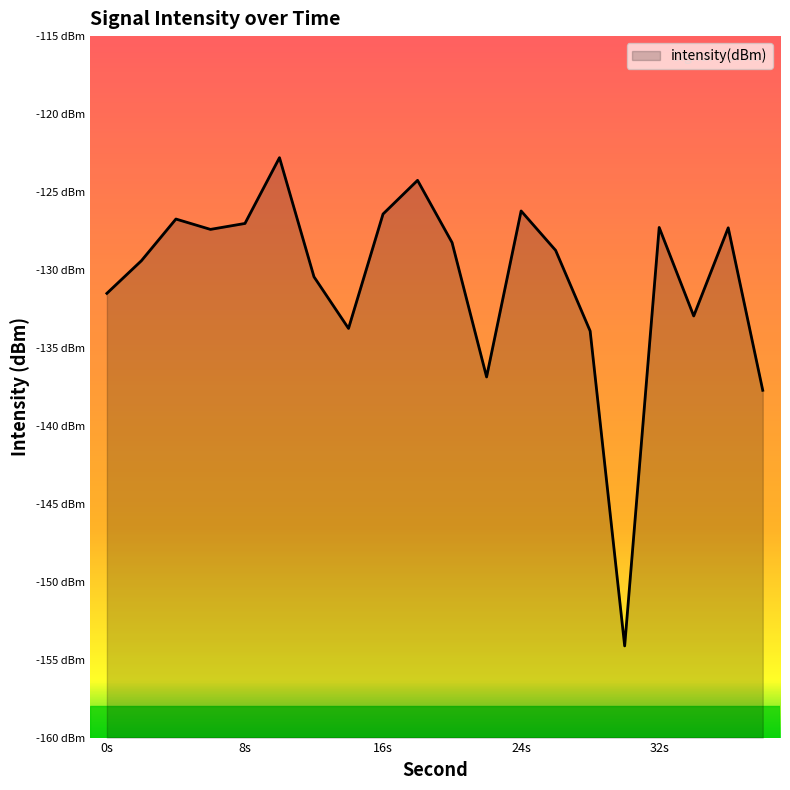

Which label corresponds to the largest value in the chart?

10